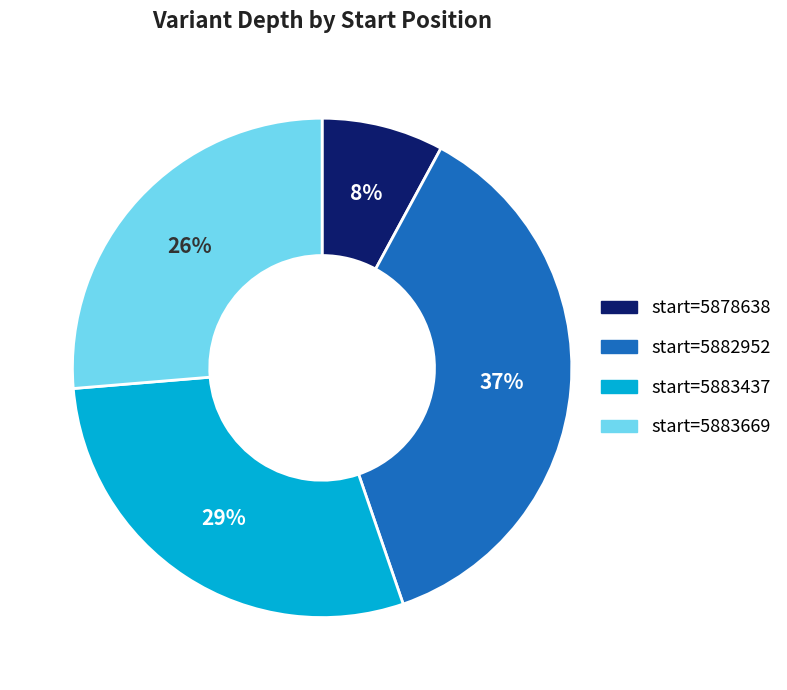

To the nearest percent, what is the difference between the largest and smallest slice percentages?

29%